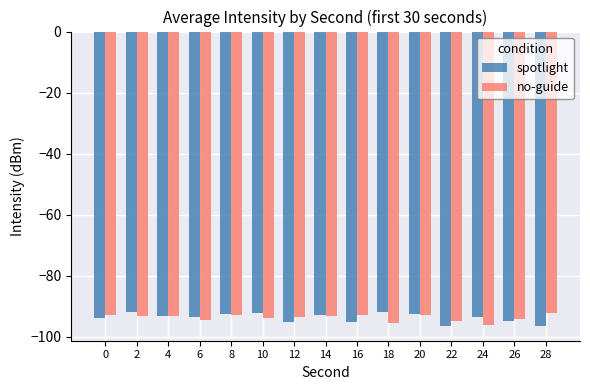

How many bars are there in total?

30